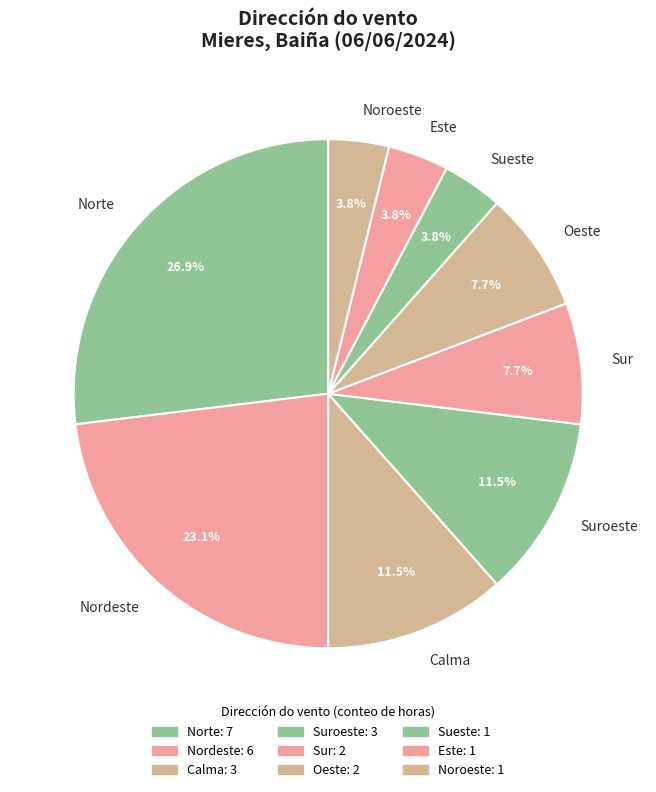

Count the number of slices in the pie.

9